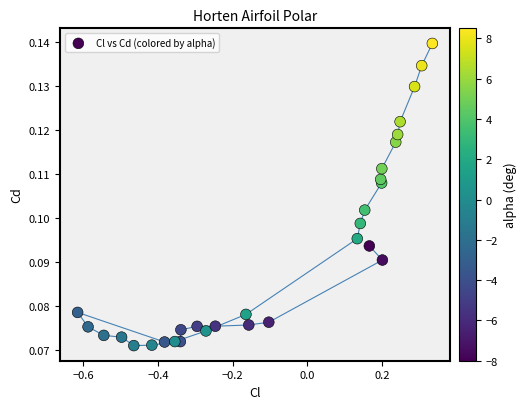

What is the range of X values (max minus min)?

0.9